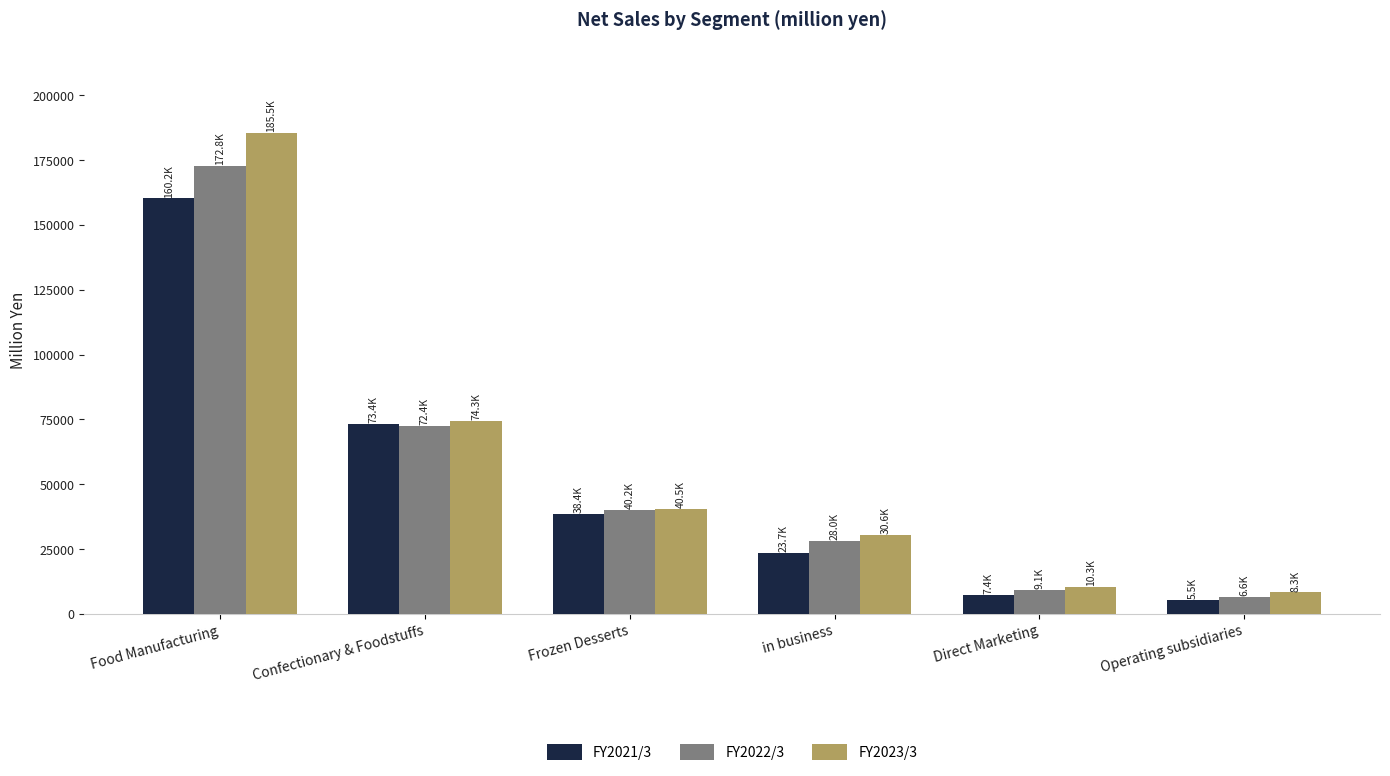

The value of FY2021/3 at in business is 12616. True or false?

False